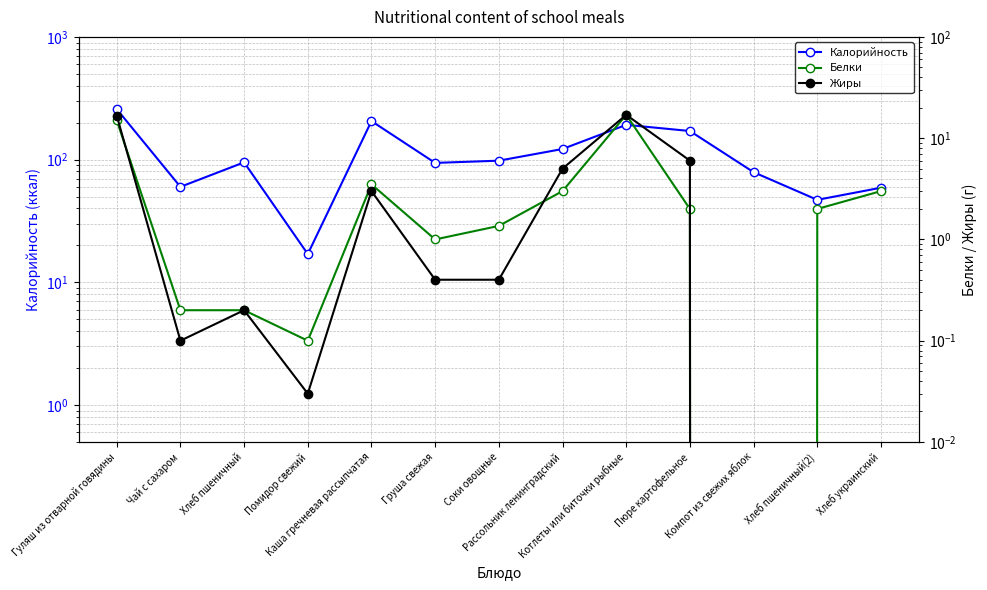

True or false: Жиры has more than 1 points higher than both neighbors.

True